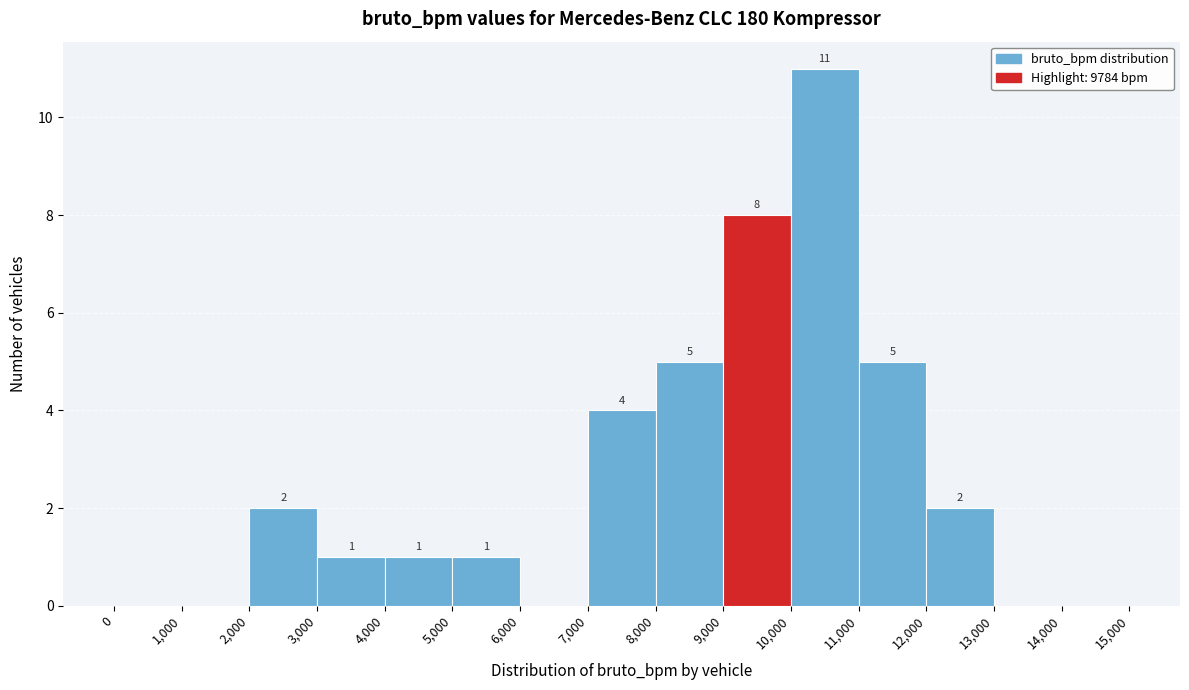

Over which range of the x-axis is the bar tallest?

10,000 to 11,000